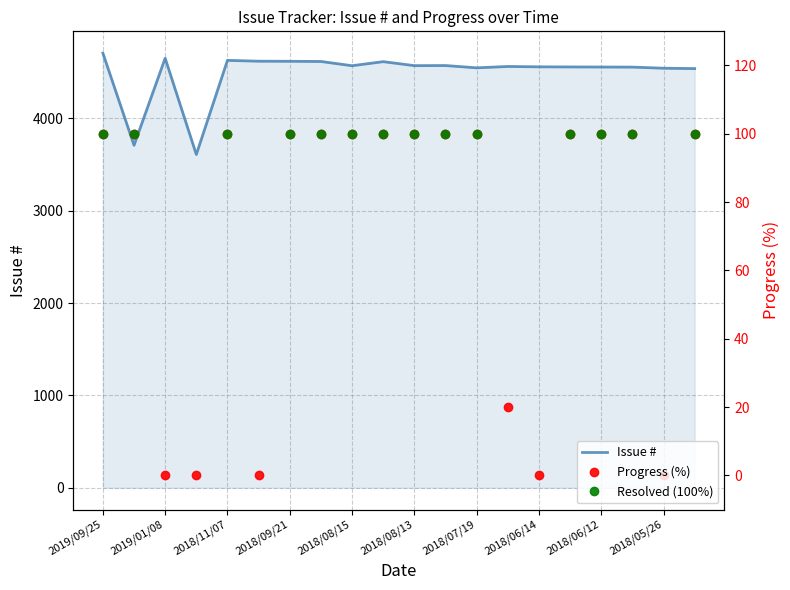

Which series has the widest spread of values?

Issue #